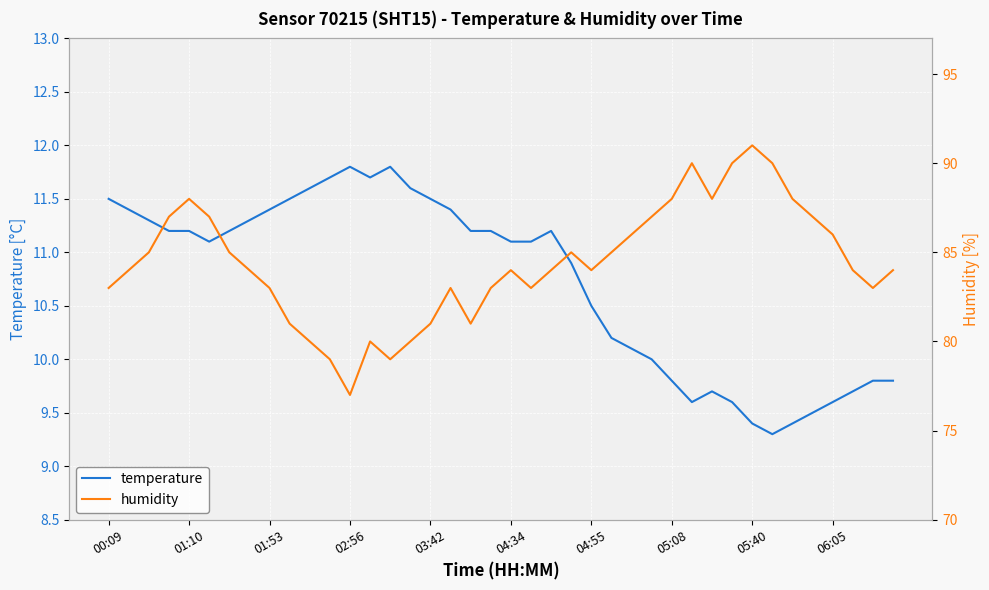

Is it true that temperature equals 9.8 at 05:08?

True